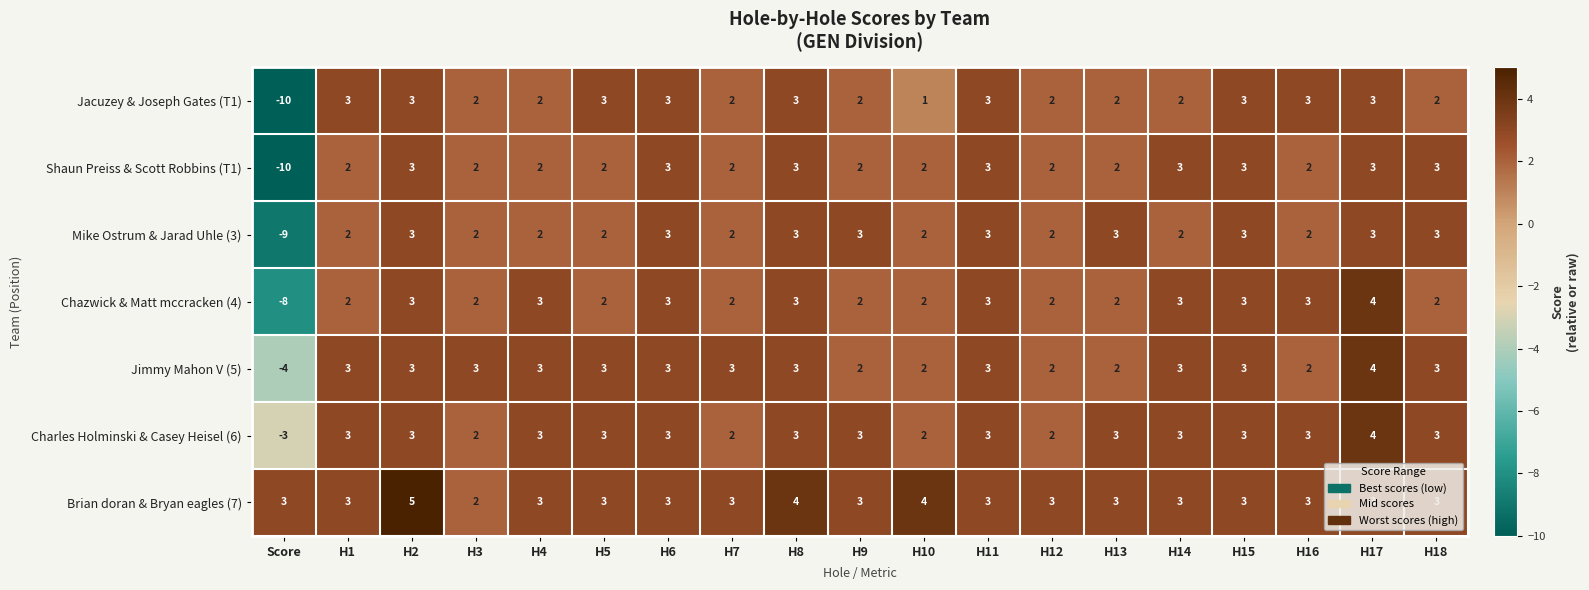

Is it true that Jacuzey & Joseph Gates (T1) equals 1 at H2?

False